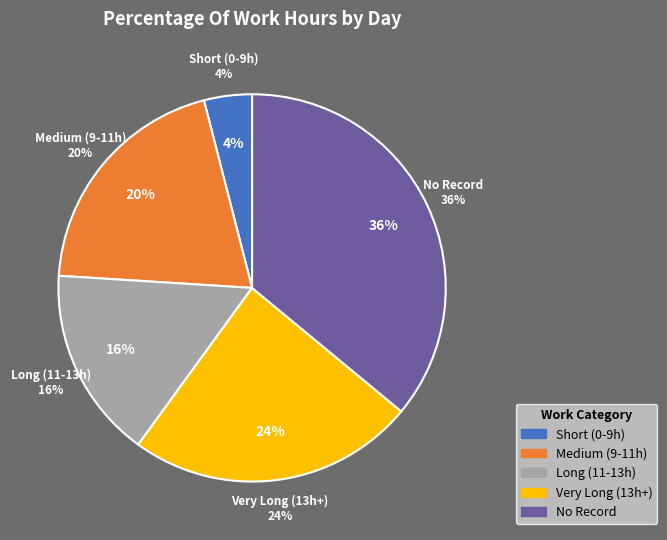

The 8-Tue slice represents 18% of the pie. True or false?

False